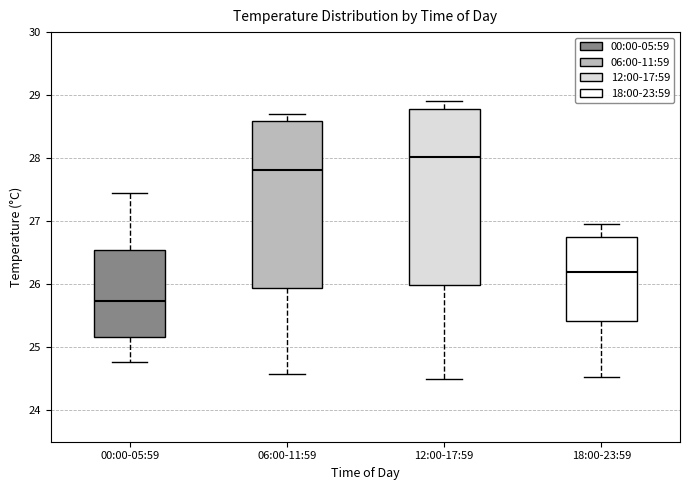

Which box has the highest median line?

12:00-17:59